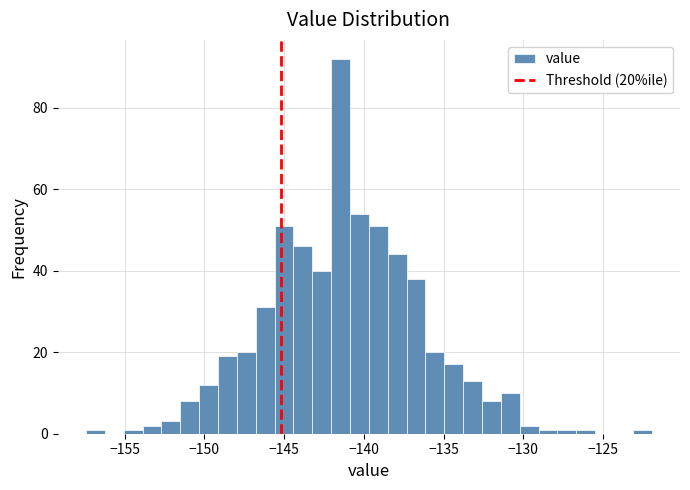

Around what value on the x-axis is the tallest bar? Give the approximate position of its centre, as read against the axis.

-141.5